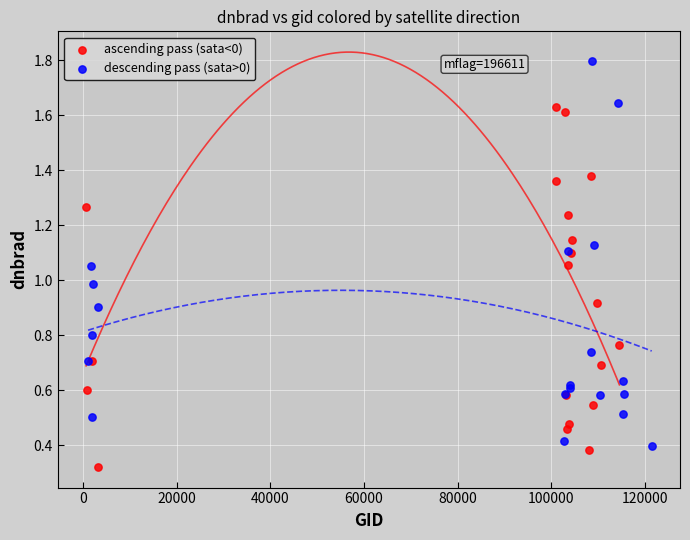

Which series contains the highest Y value?

descending pass (sata>0)